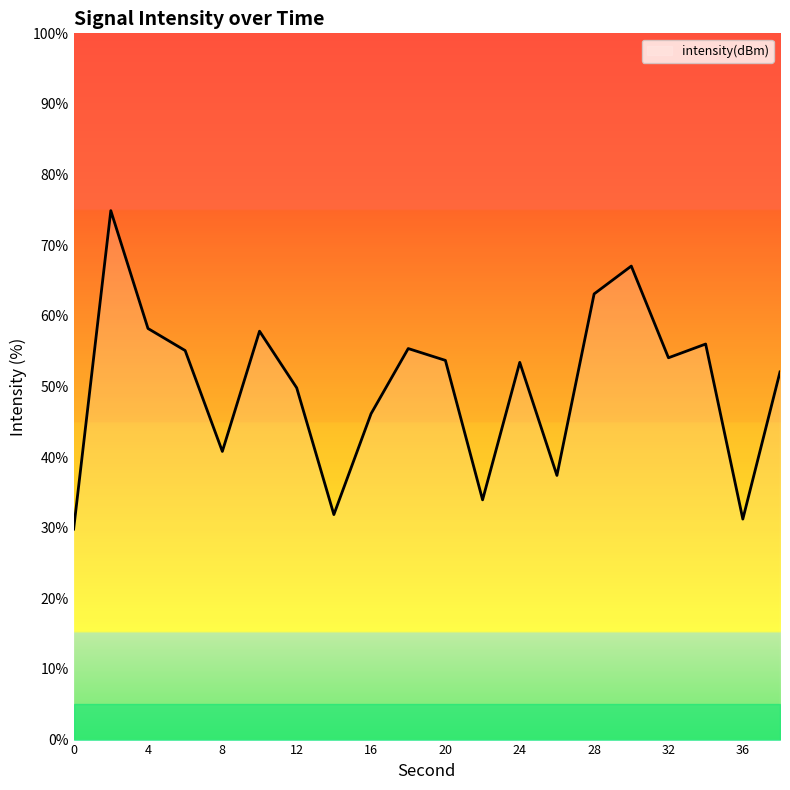

What is the difference between the maximum and minimum values?

45.1